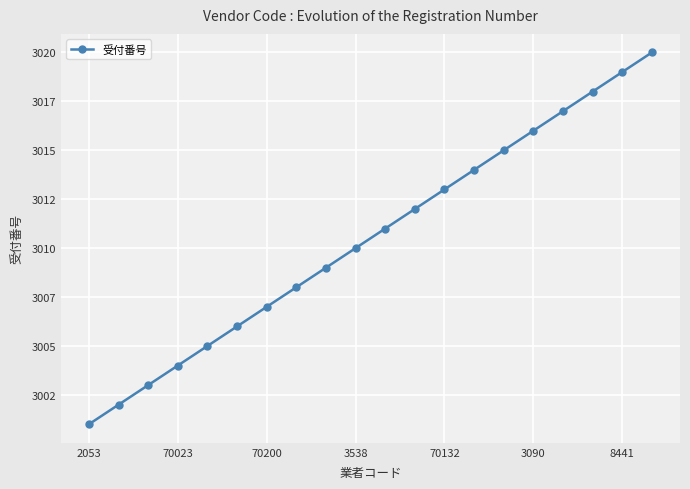

List the labels in order of value, smallest first.

2053, 70023, 70200, 3538, 70132, 3090, 8441, 7, 8, 9, 10, 11, 12, 13, 14, 15, 16, 17, 18, 19